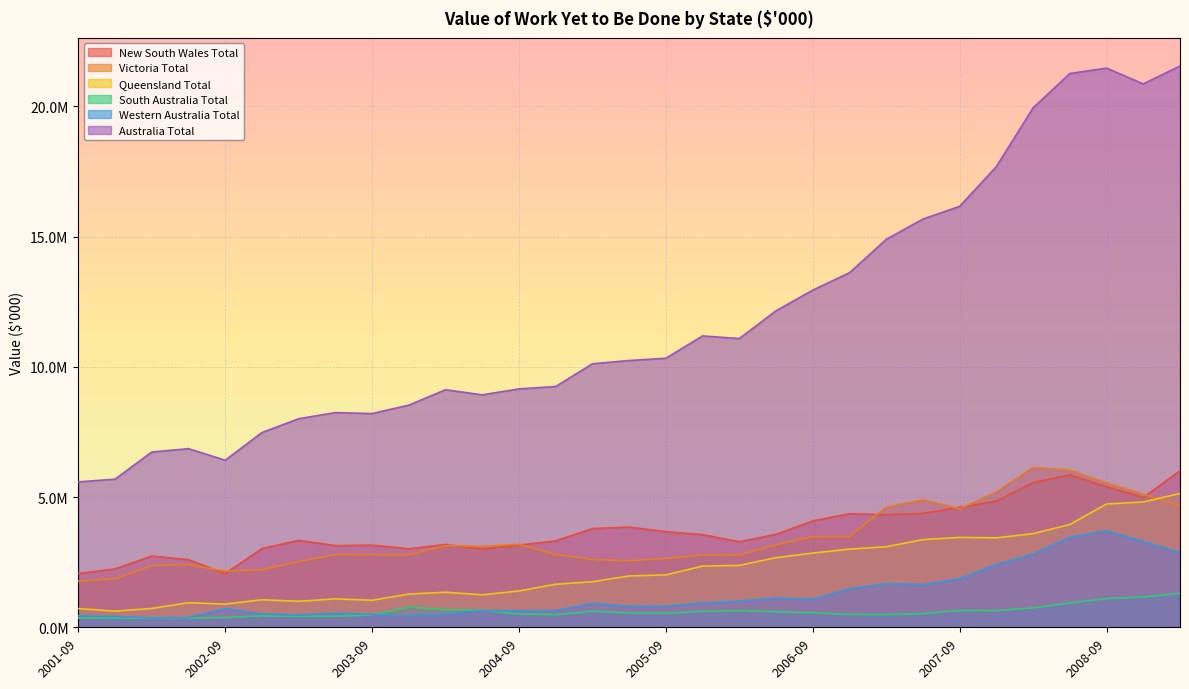

What are all the series names shown in the legend?

New South Wales Total, Victoria Total, Queensland Total, South Australia Total, Western Australia Total, Australia Total